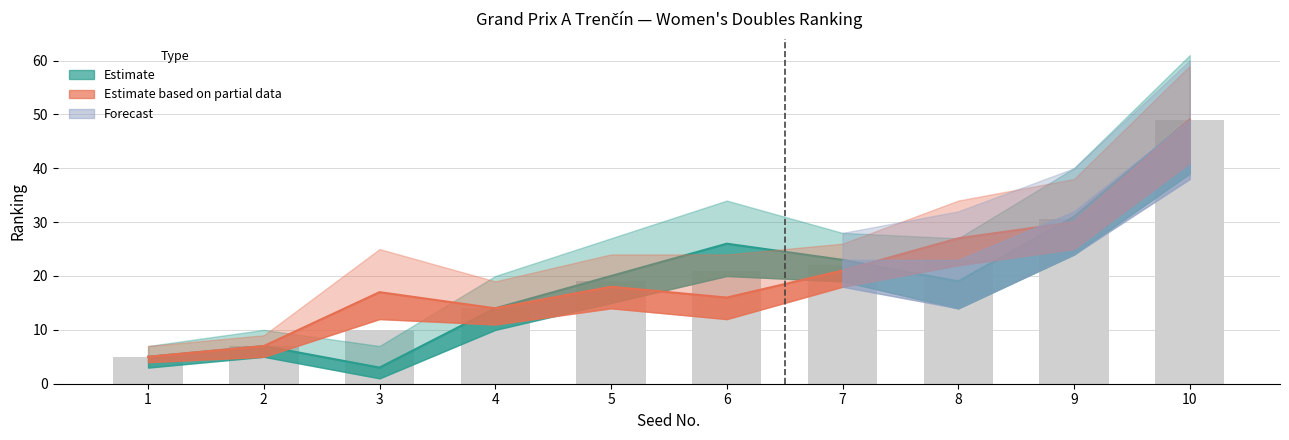

How many groups of bars are there?

10